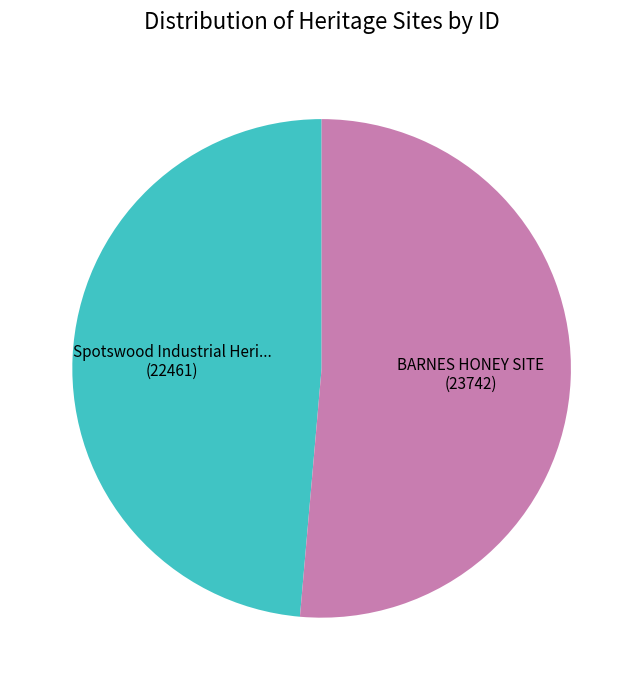

Is there any slice that represents more than half of the pie?

Yes